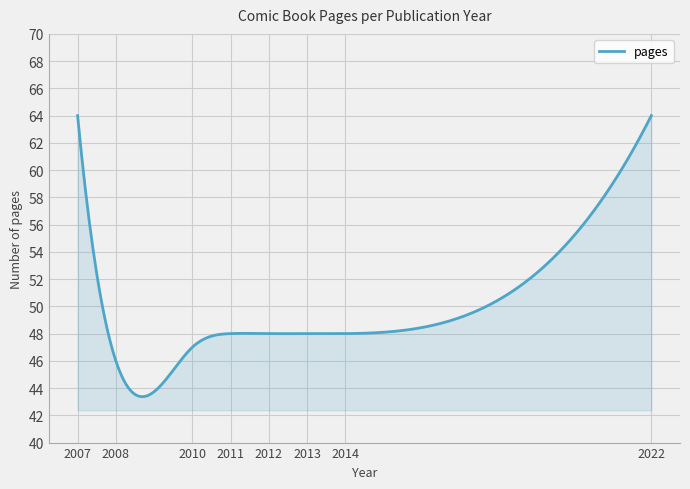

What is the minimum value shown in the chart?

43.4